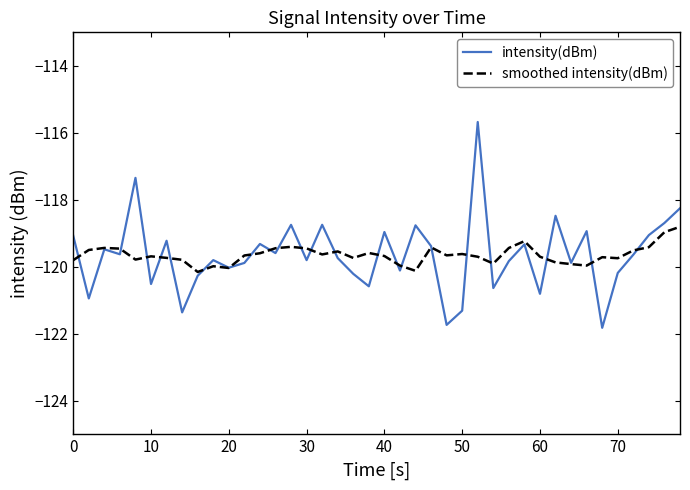

List the series in order of their peak value, lowest first.

smoothed intensity(dBm), intensity(dBm)